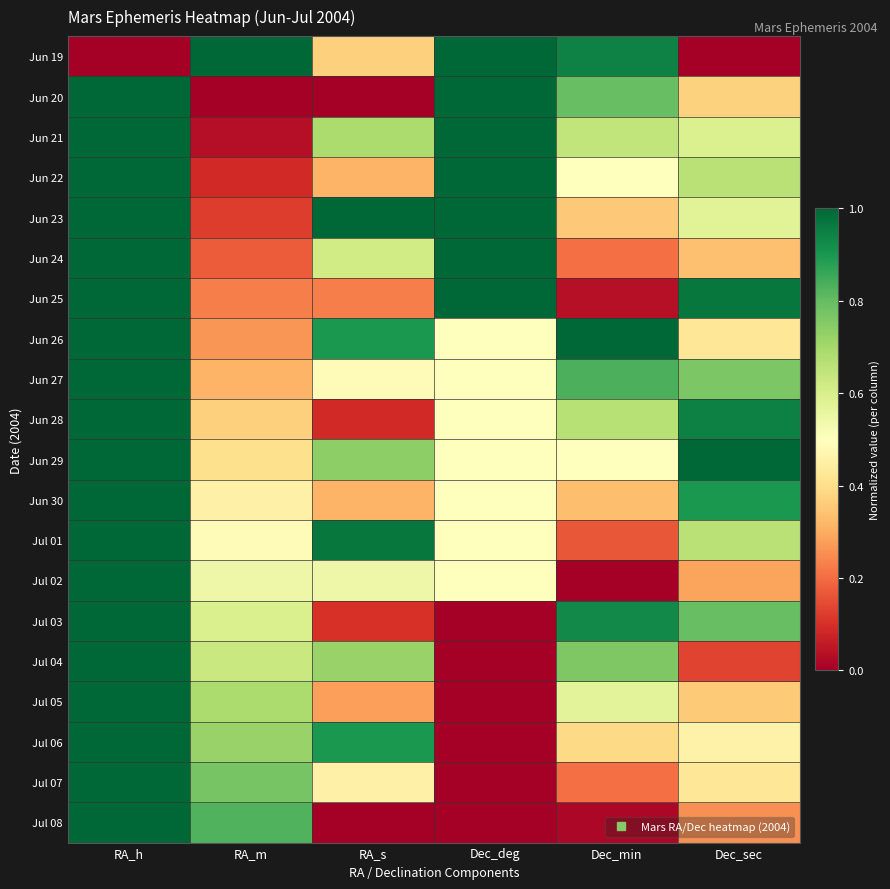

What is the total value across all series at RA_h?

19.0